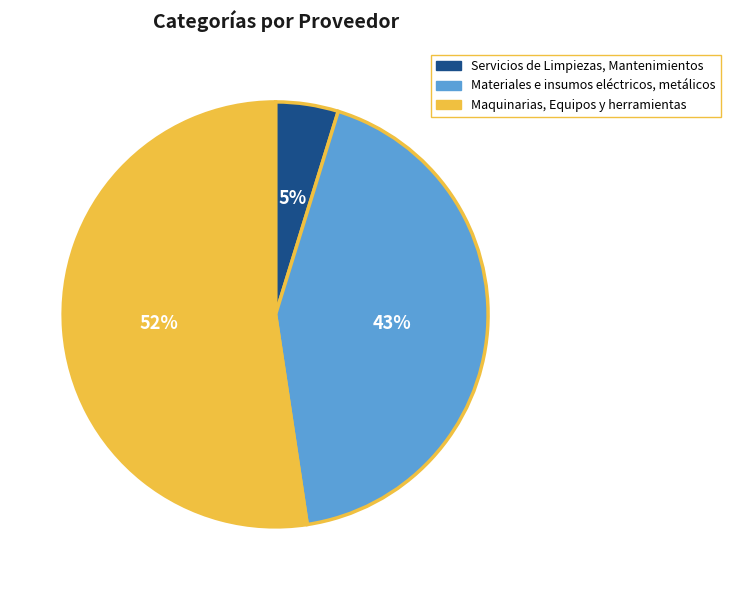

To the nearest percent, what portion does Materiales e insumos eléctricos, metálicos represent?

43%